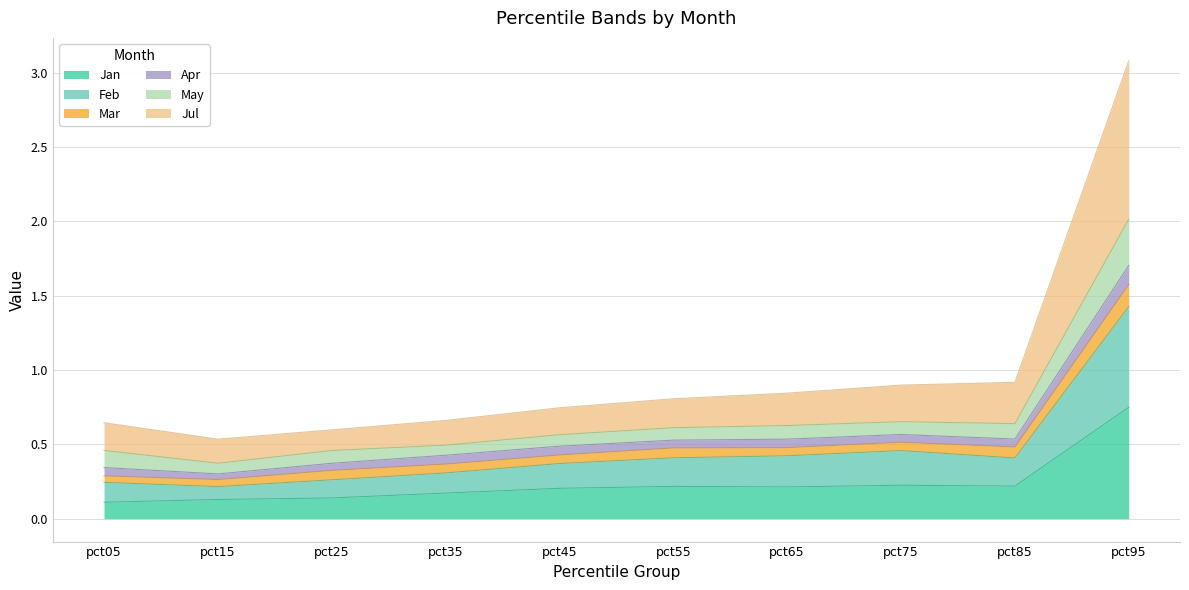

Which series changed the most between pct75 and pct85?

Feb